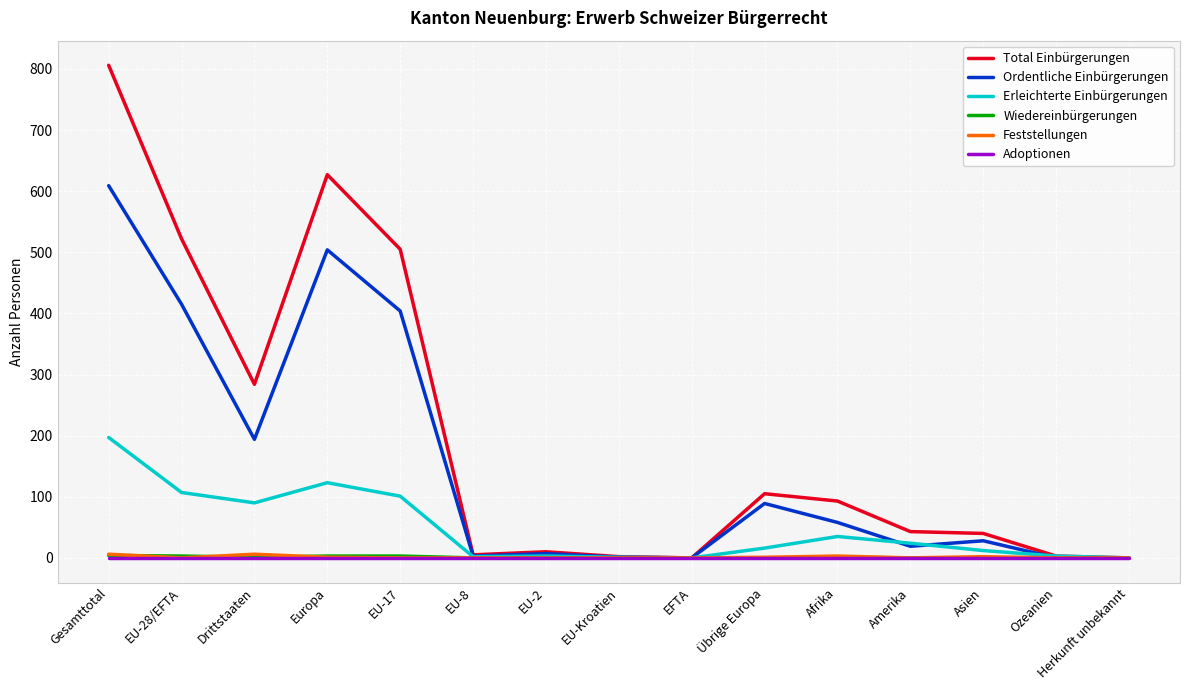

True or false: Ordentliche Einbürgerungen has a value of 89 at Übrige Europa.

True